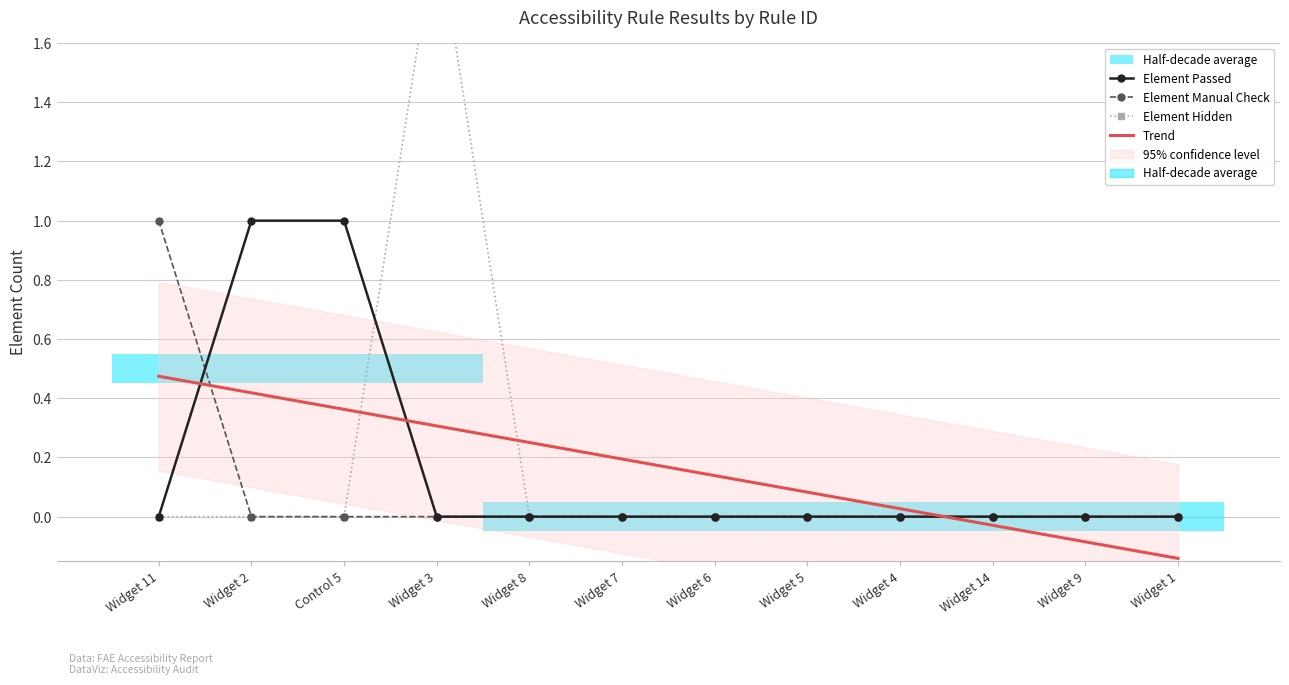

How many times do Element Hidden and Trend cross each other?

3